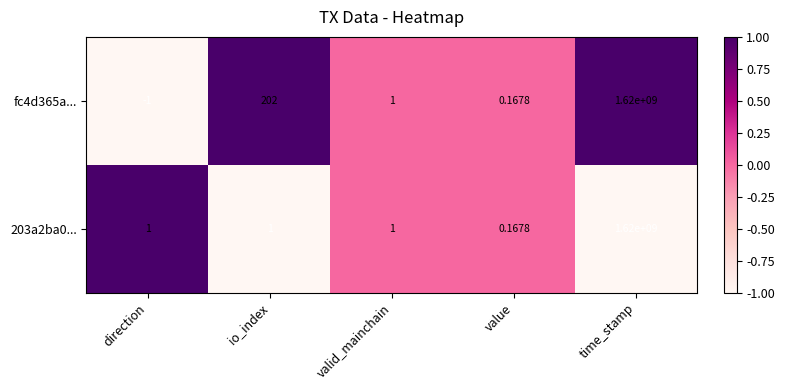

At which label is fc4d365a... closest to 809999999?

io_index